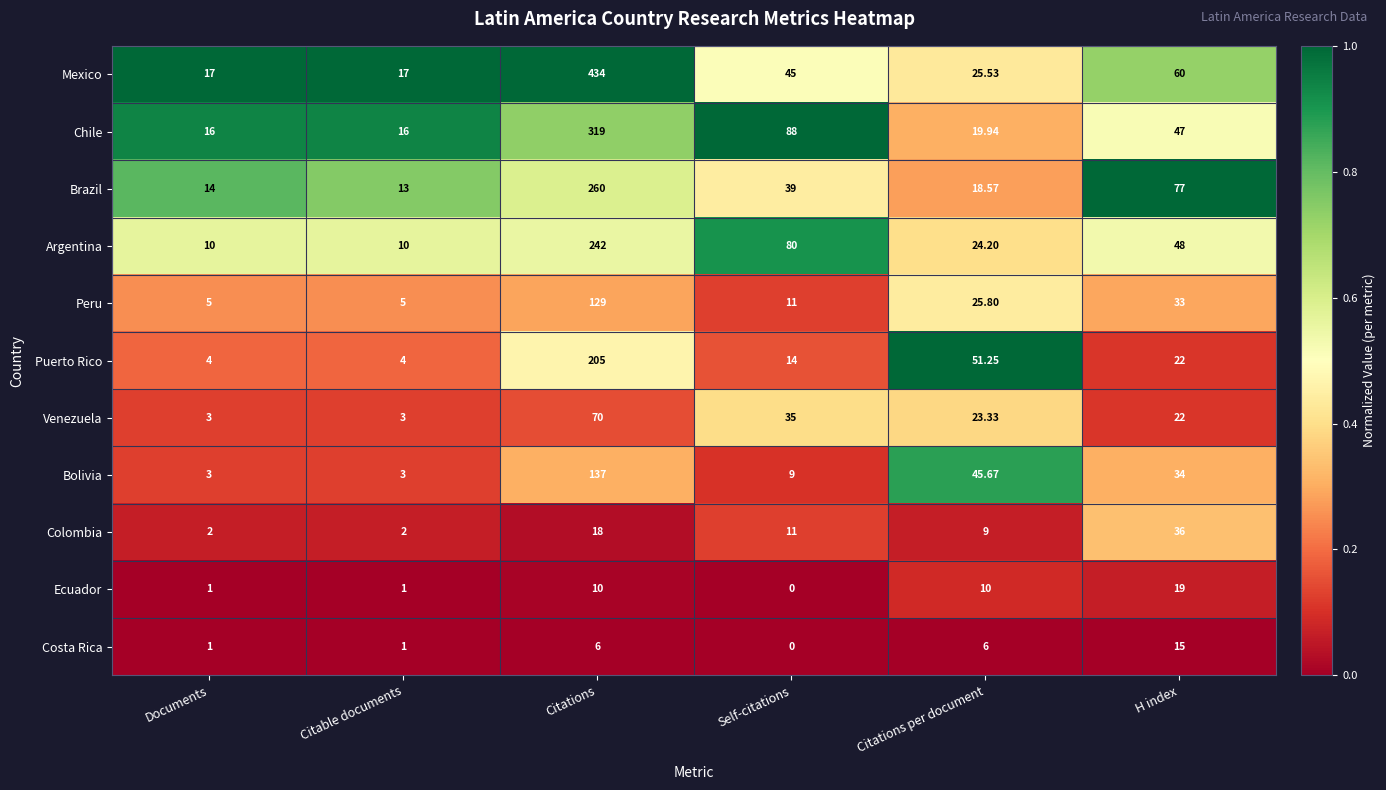

Which category has the highest value in the Bolivia series?

Citations